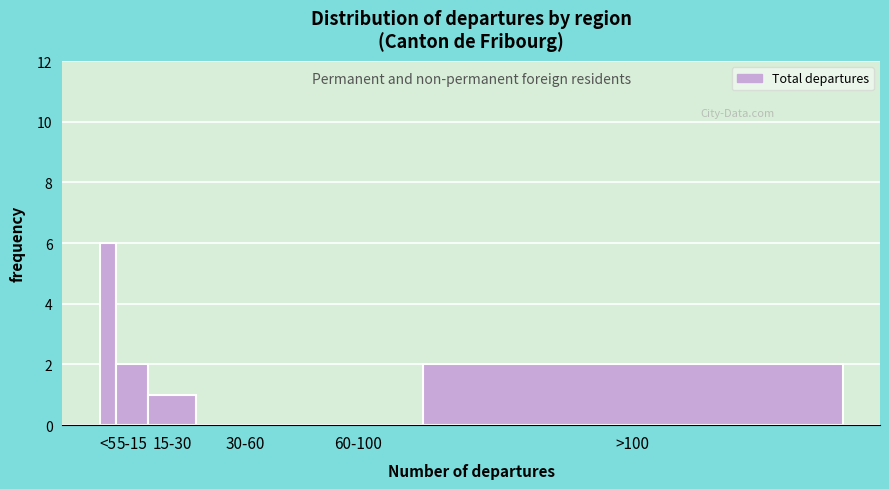

Reading left to right, extract all data points from this chart.

<5=6	5-15=2	15-30=1	30-60=0	60-100=0	>100=2